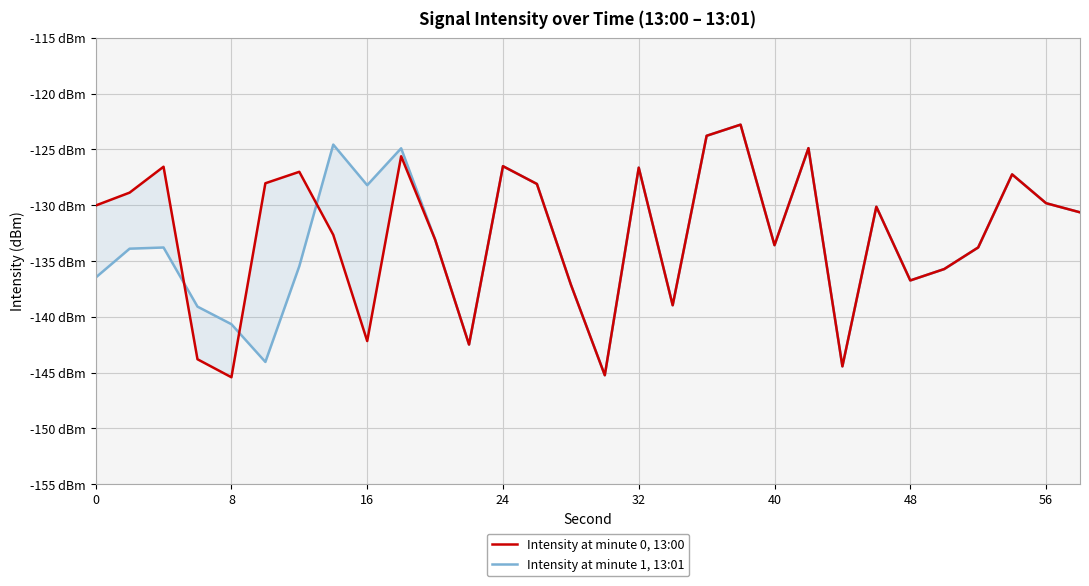

True or false: Intensity at minute 1, 13:01 and Intensity at minute 0, 13:00 intersect in this chart.

True